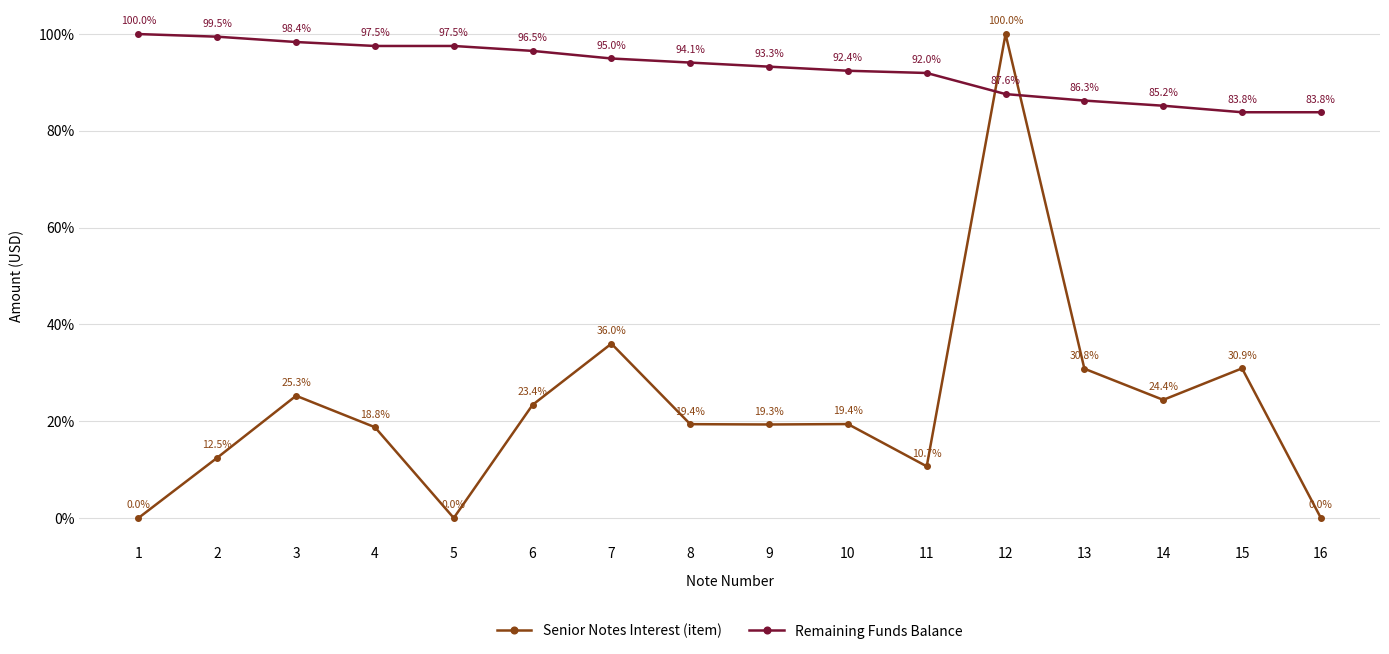

Reading left to right, what are all the values shown in this chart?

Senior Notes Interest (item): 1=0.0	2=12.5	3=25.3	4=18.8	5=0.0	6=23.4	7=36.0	8=19.4	9=19.3	10=19.4	11=10.7	12=100.0	13=30.8	14=24.4	15=30.9	16=0.0
Remaining Funds Balance: 1=100.0	2=99.5	3=98.4	4=97.5	5=97.5	6=96.5	7=95.0	8=94.1	9=93.3	10=92.4	11=92.0	12=87.6	13=86.3	14=85.2	15=83.8	16=83.8